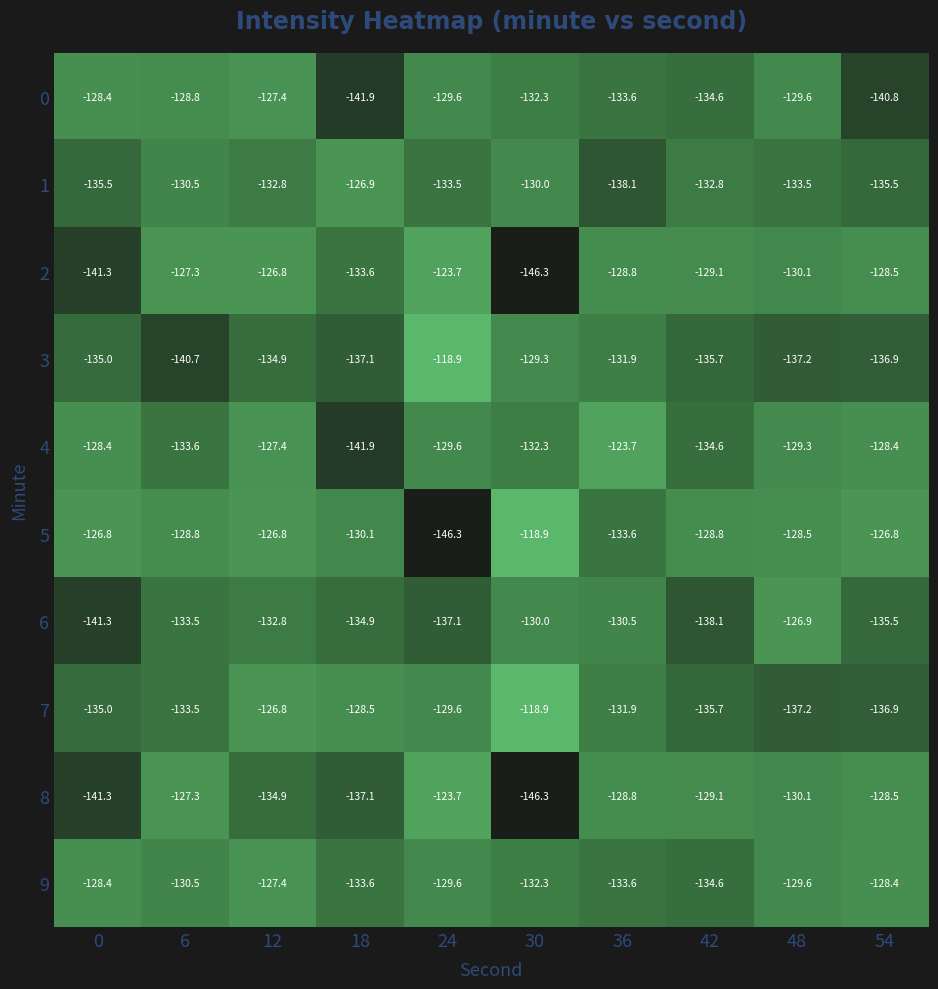

What is the spread (max minus min) of values at 18?

15.0